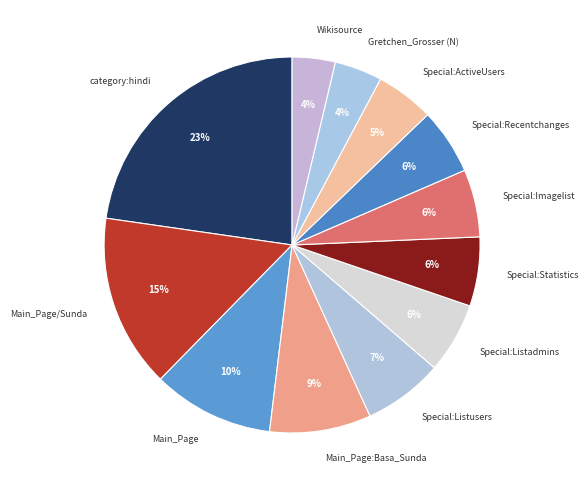

The Wikisource slice represents 4% of the pie. True or false?

True